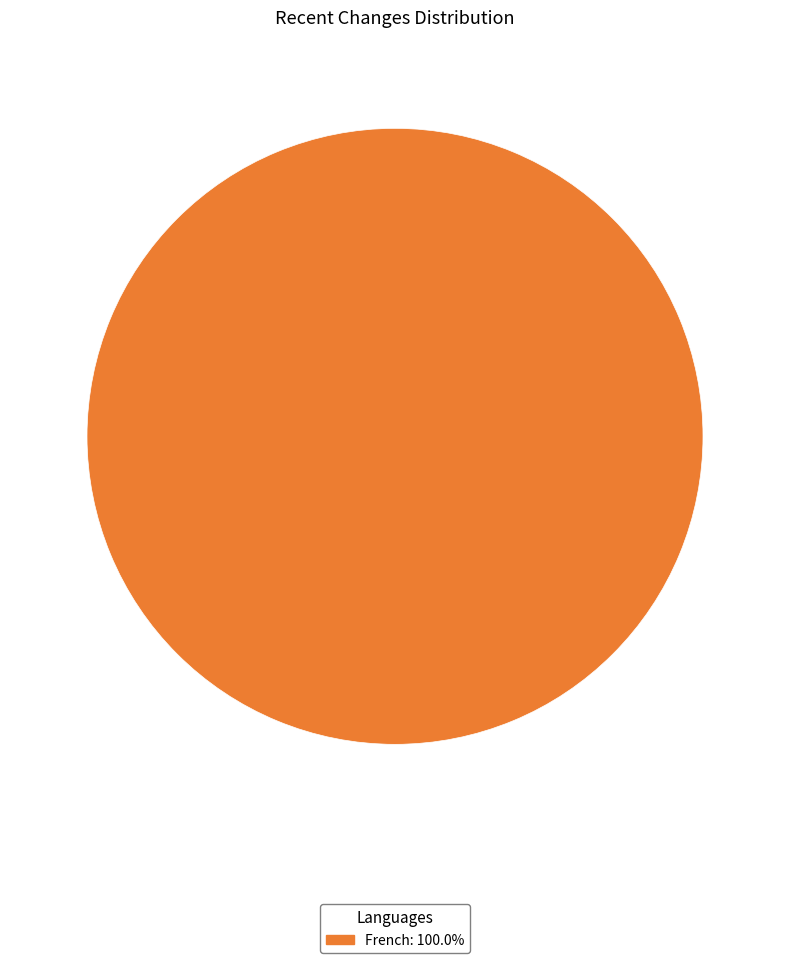

How many segments does this pie chart have?

1